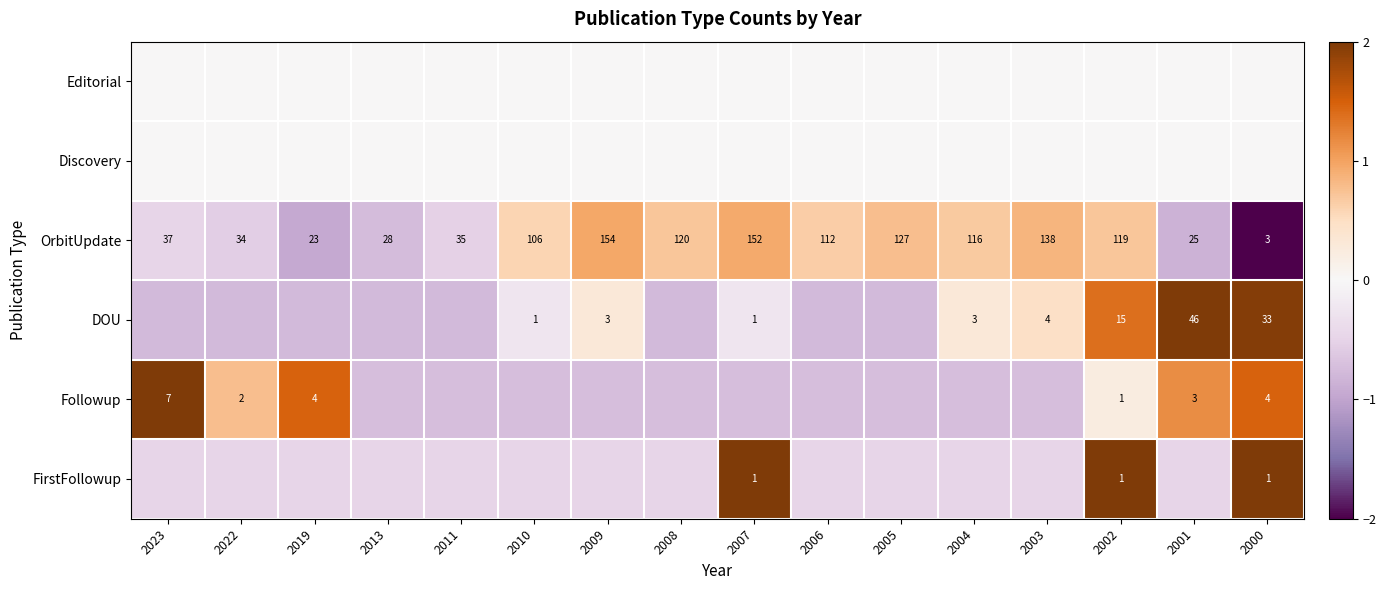

How many distinct data groups are displayed?

6